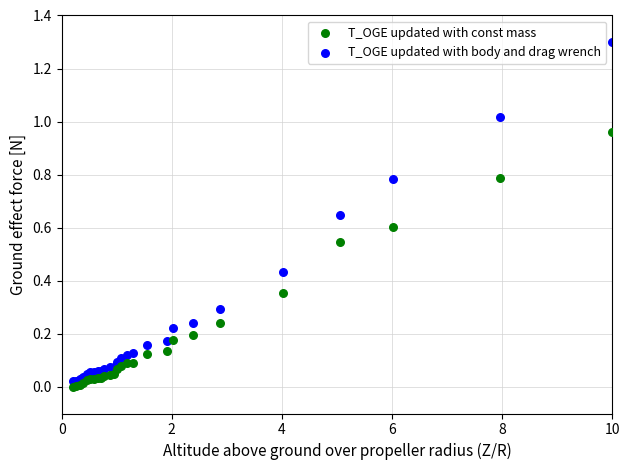

Which series has the widest spread of Y values?

T_OGE updated with body and drag wrench